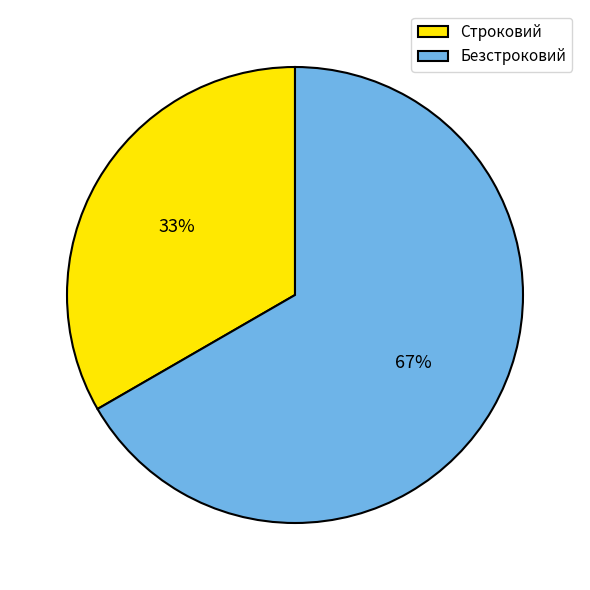

To the nearest percent, what is the average slice percentage?

50%